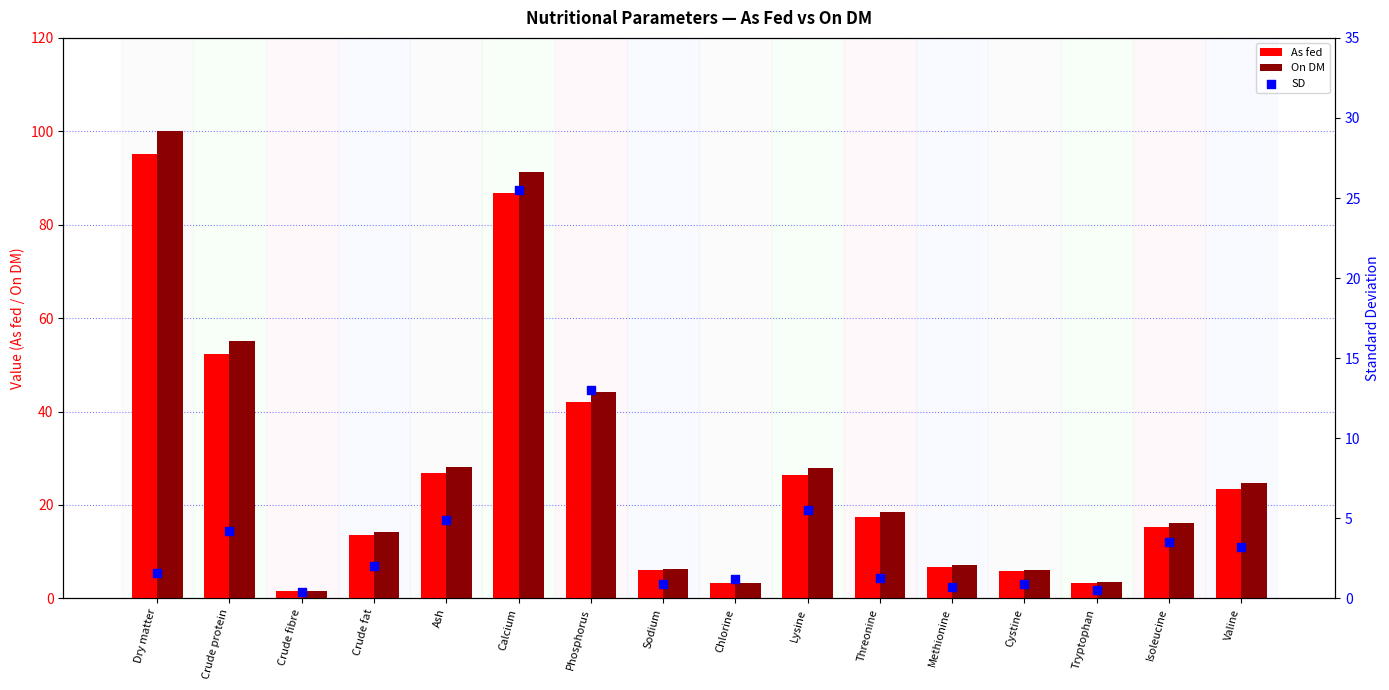

At how many categories does at least one series exceed 82?

2